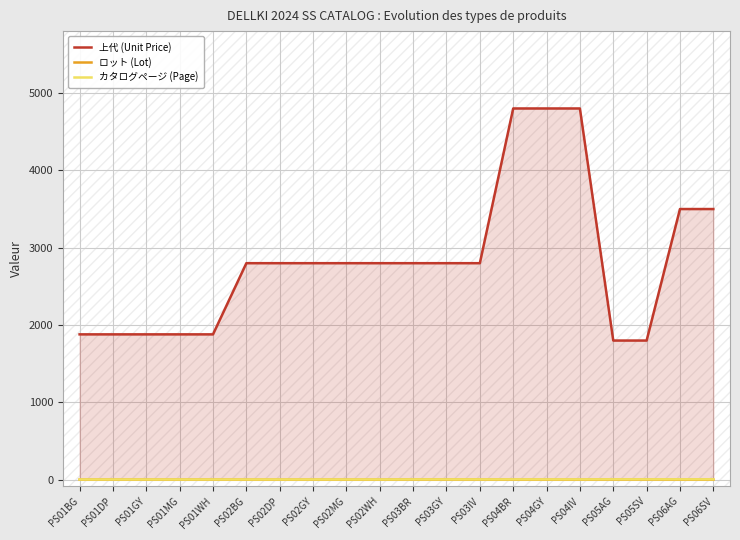

What is the sum of all 上代 (Unit Price) values?

56800